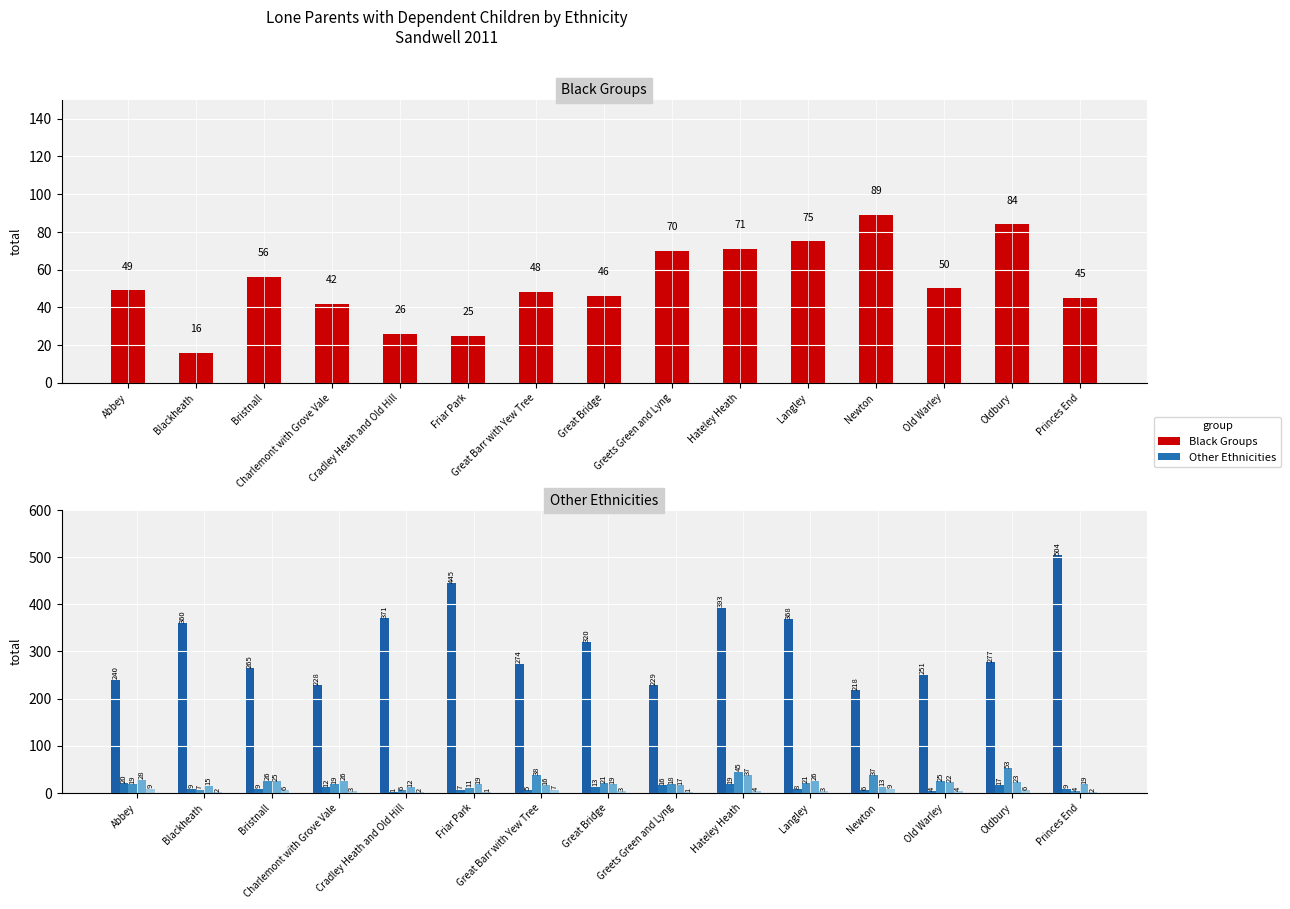

What is the approximate value of no at Old Warley?

50